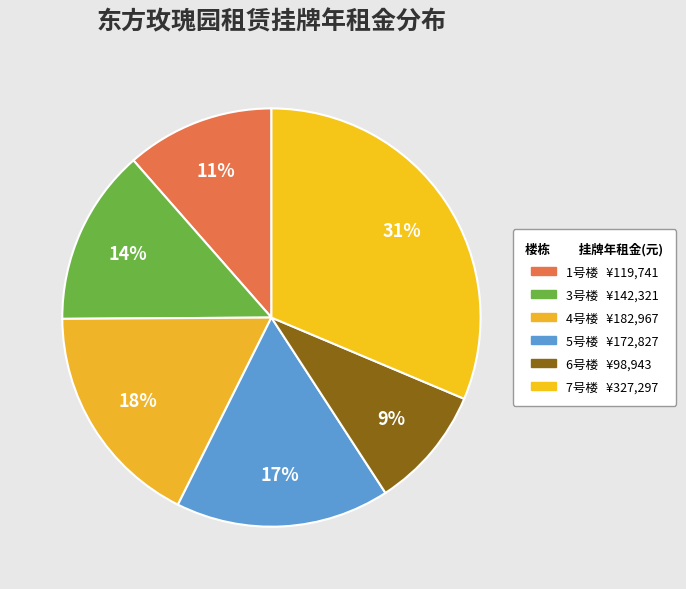

Count the number of slices in the pie.

6